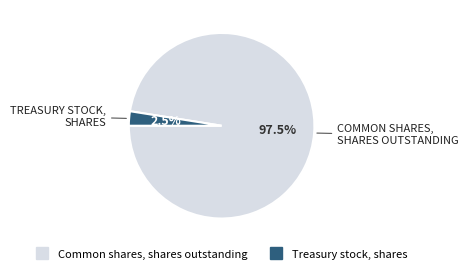

Rank the categories by value from highest to lowest.

Common shares, shares outstanding, Treasury stock, shares